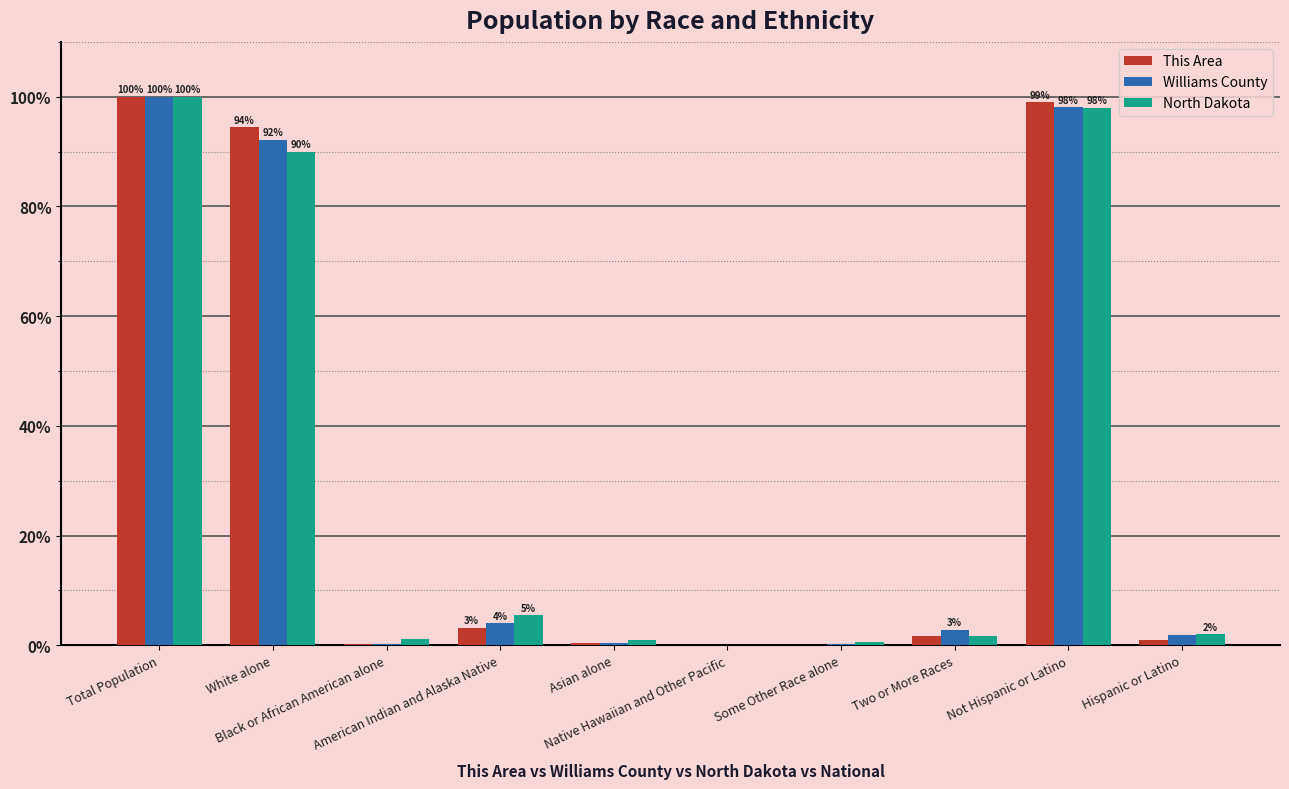

What is the sum of all Williams County values?

300.0